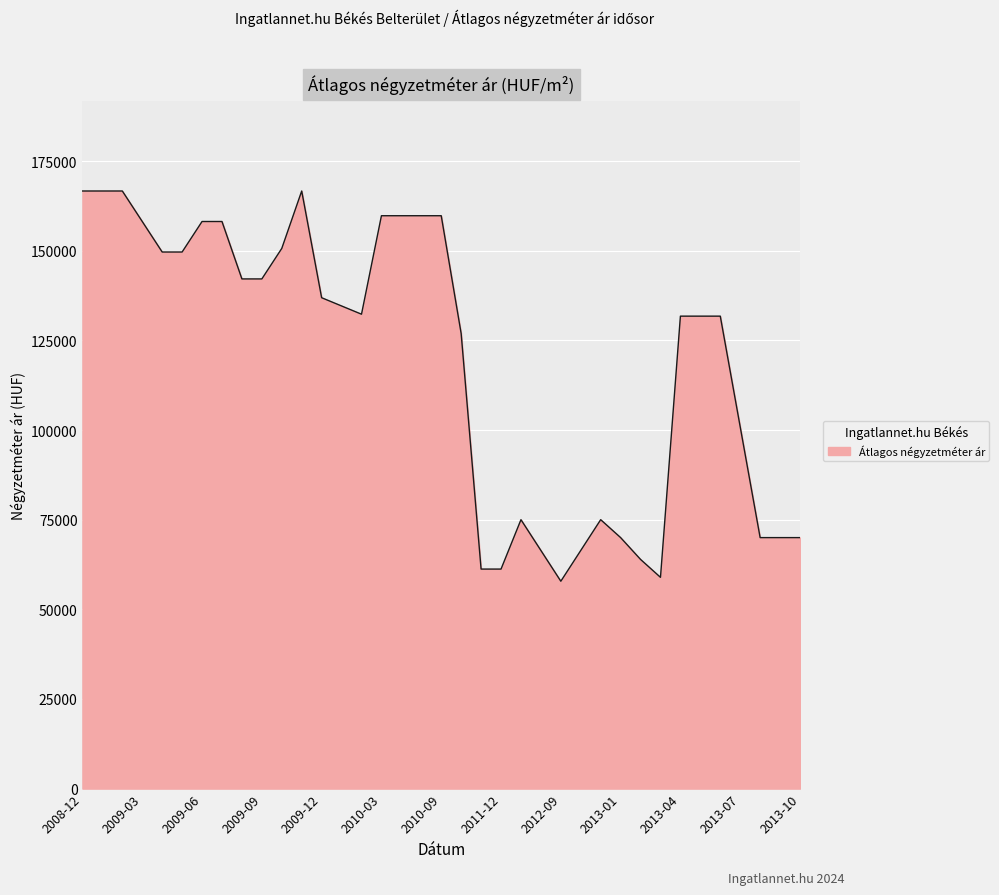

What is the difference between the maximum and minimum values?

108831